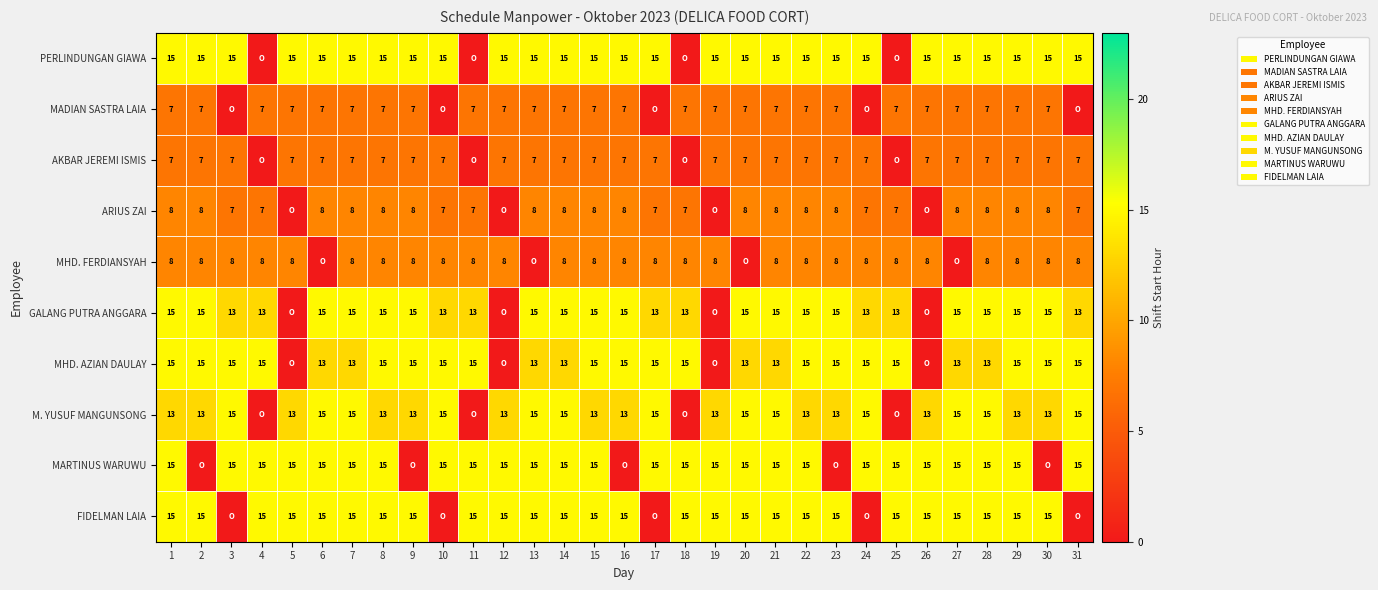

Is it true that PERLINDUNGAN GIAWA equals 22 at 26?

False